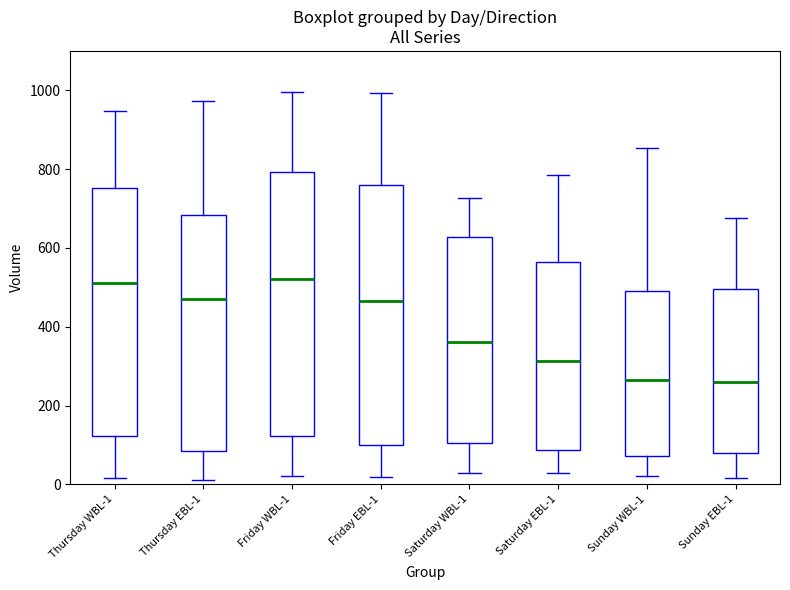

Where does the upper whisker of the box for Saturday EBL-1 end on the y-axis? The values are not printed on the chart, so give them approximately, as read against the axis.

780